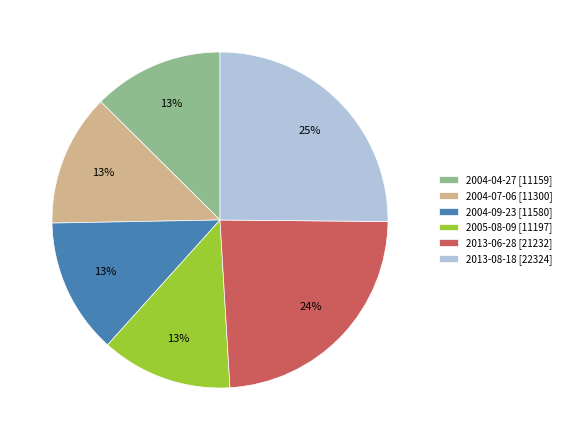

True or false: 2013-08-18 [22324] accounts for 19% of the total.

False